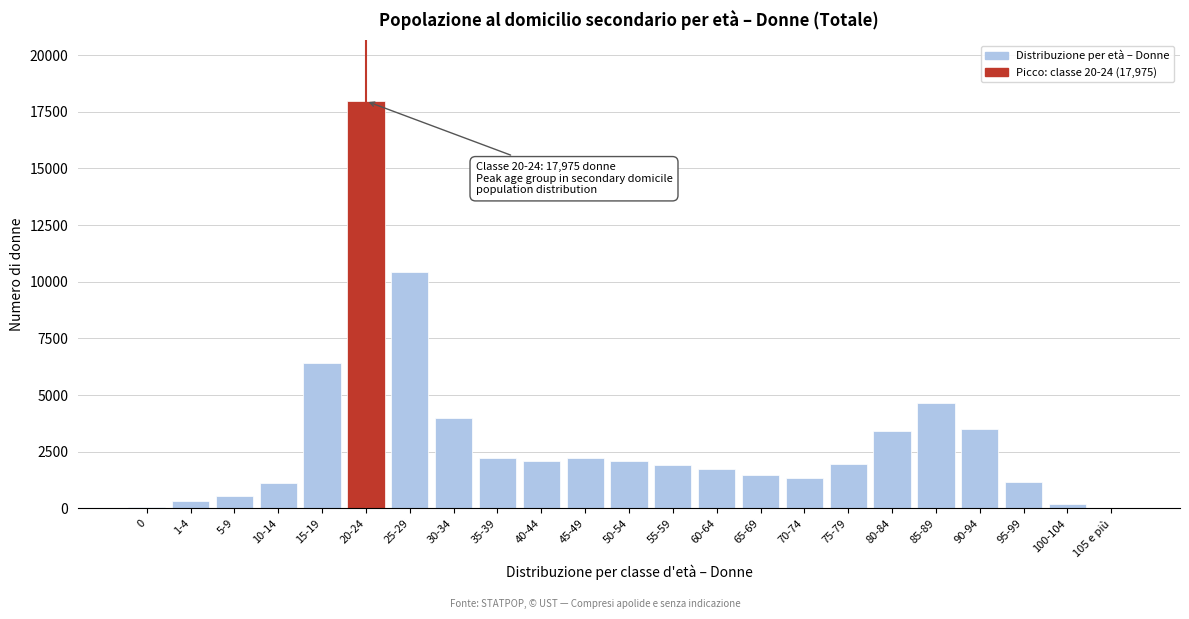

The value at 5-9 is 558. True or false?

True